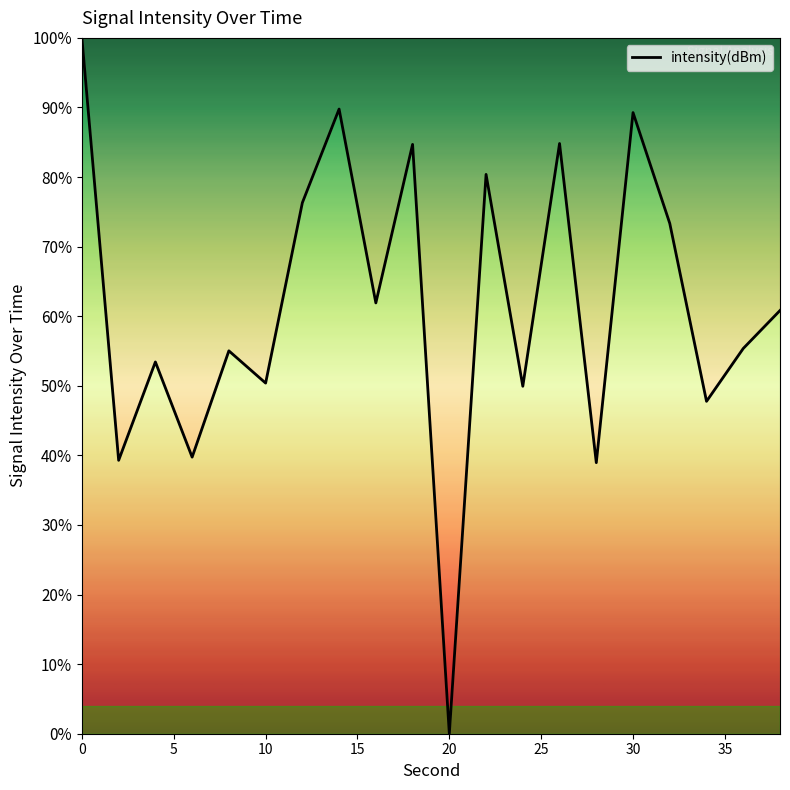

What is the maximum value shown in the chart?

100.0